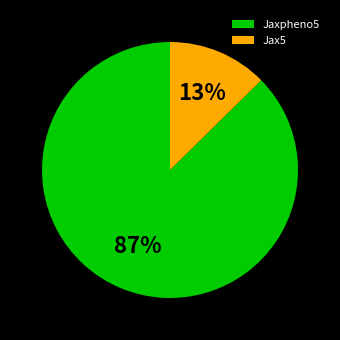

Is the sum of Jaxpheno5 and Jax5 greater than half?

Yes